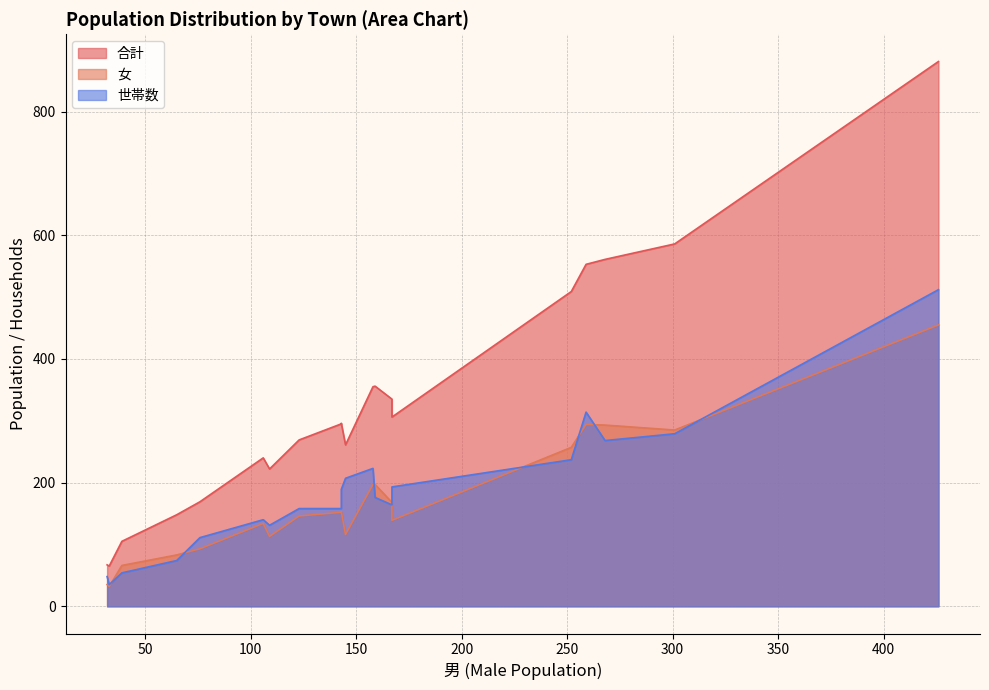

Reading left to right, list all the values displayed in this chart.

合計: 勝田町=509	東山町=295	博労町１丁目=222	博労町２丁目=335	博労町３丁目=306	博労町４丁目=561	糀町２丁目=169	冨士見町=355	冨士見町１丁目=148	冨士見町２丁目=261	日ノ出町１丁目=356	角盤町１丁目=296	角盤町２丁目=65	錦町１丁目=269	錦町２丁目=553	錦町３丁目=881	朝日町=67	道笑町１丁目=105	道笑町２丁目=240	道笑町３丁目=586
女: 勝田町=257	東山町=152	博労町１丁目=113	博労町２丁目=168	博労町３丁目=139	博労町４丁目=293	糀町２丁目=93	冨士見町=197	冨士見町１丁目=83	冨士見町２丁目=116	日ノ出町１丁目=197	角盤町１丁目=153	角盤町２丁目=32	錦町１丁目=146	錦町２丁目=294	錦町３丁目=455	朝日町=35	道笑町１丁目=66	道笑町２丁目=134	道笑町３丁目=285
世帯数: 勝田町=237	東山町=158	博労町１丁目=131	博労町２丁目=164	博労町３丁目=193	博労町４丁目=268	糀町２丁目=111	冨士見町=223	冨士見町１丁目=74	冨士見町２丁目=207	日ノ出町１丁目=176	角盤町１丁目=189	角盤町２丁目=35	錦町１丁目=158	錦町２丁目=314	錦町３丁目=512	朝日町=48	道笑町１丁目=54	道笑町２丁目=140	道笑町３丁目=279